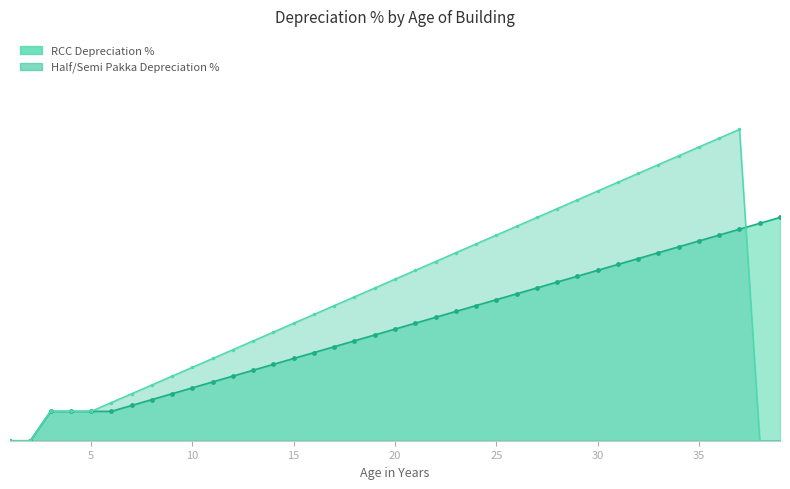

True or false: Half/Semi Pakka Depreciation % has more than 0 interior local peaks.

True